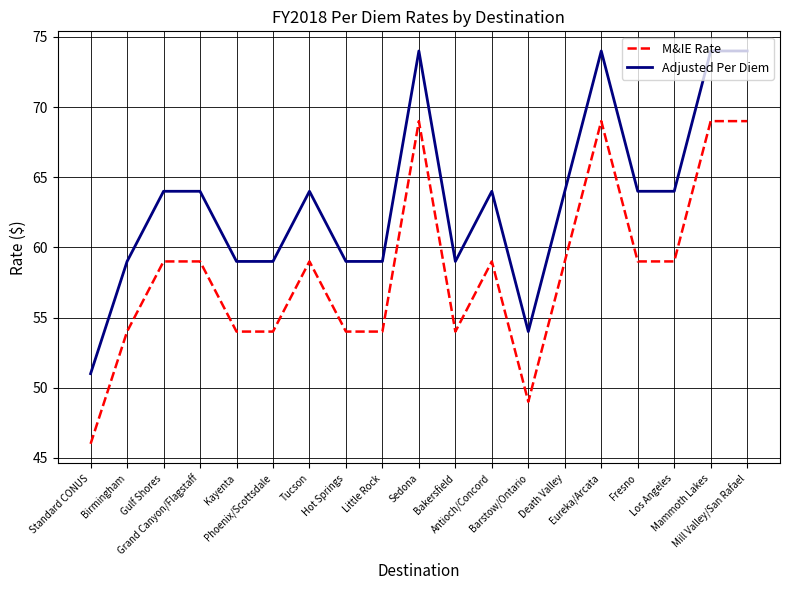

List the series in order of their overall mean, highest first.

Adjusted Per Diem, M&IE Rate